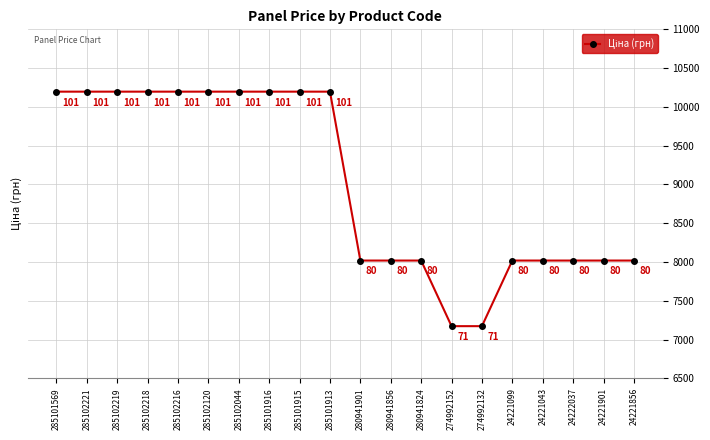

What is the label of the 8th point from the right?

280941824